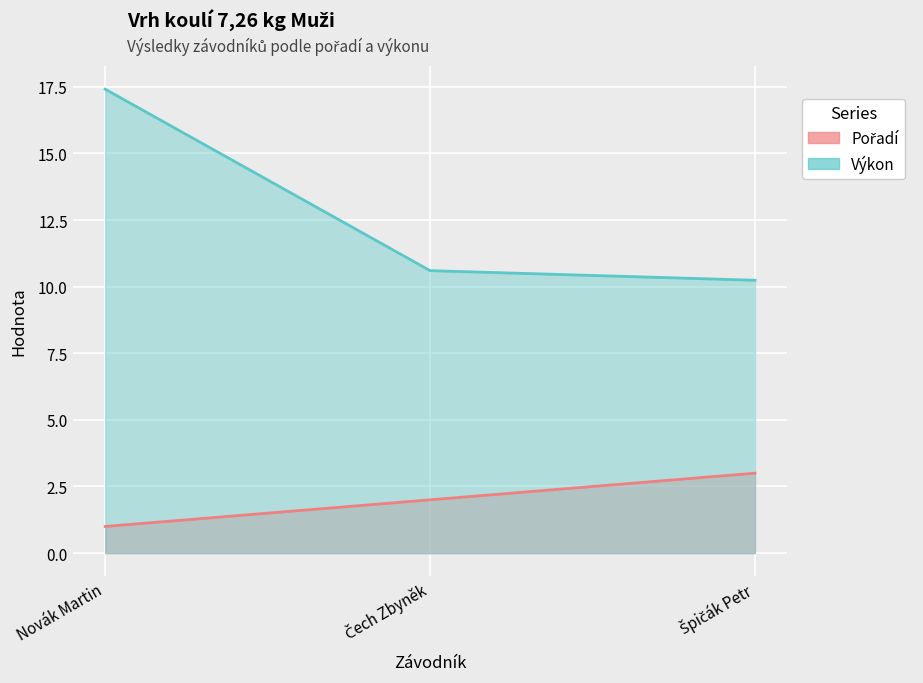

What is the spread (max minus min) of values at Čech Zbyněk?

8.6